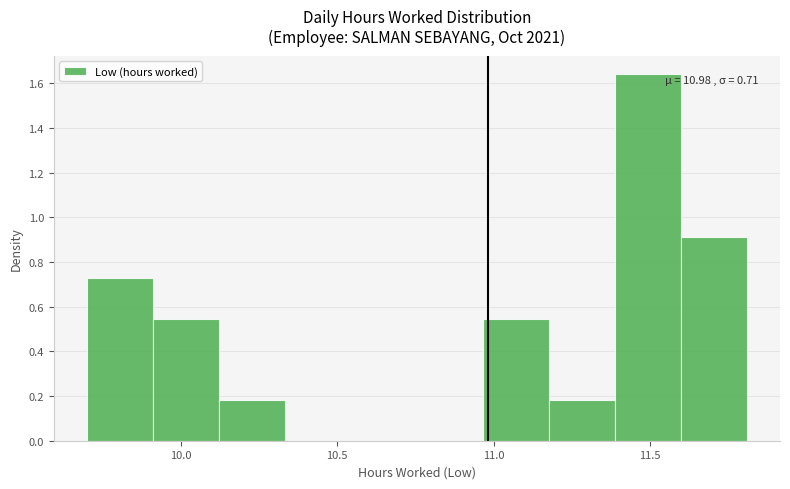

Over which range of the x-axis is the bar tallest?

11.40 to 11.60